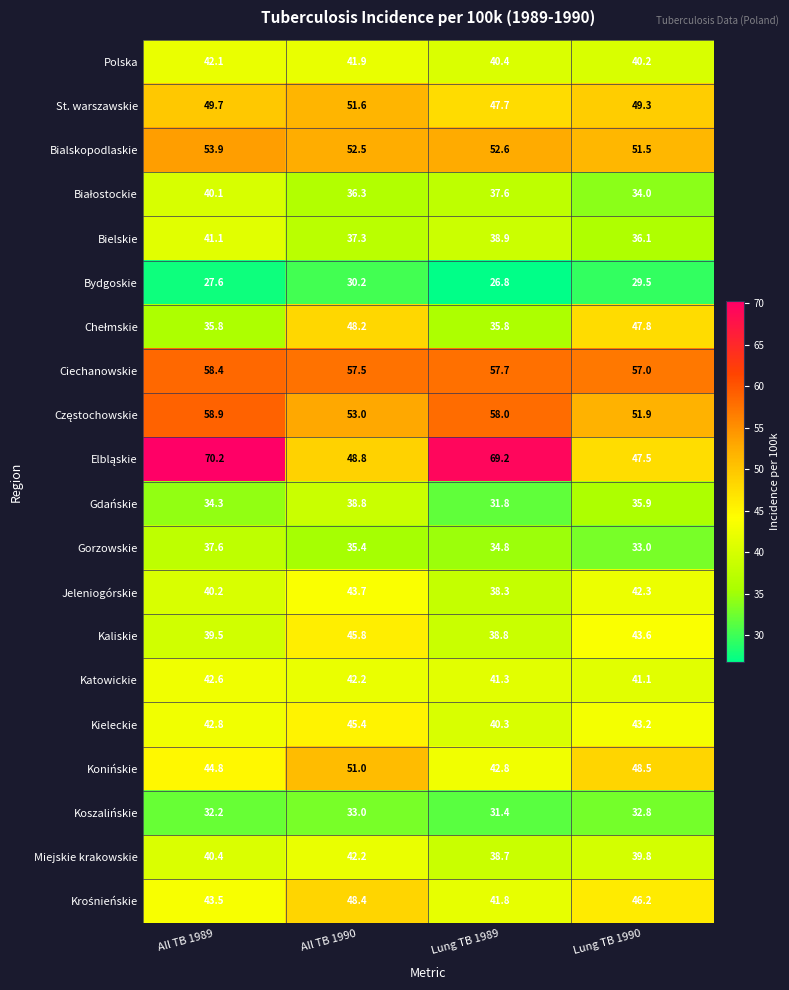

Is the value of Gdańskie at Lung TB 1989 greater than the value of Gorzowskie at All TB 1990?

No